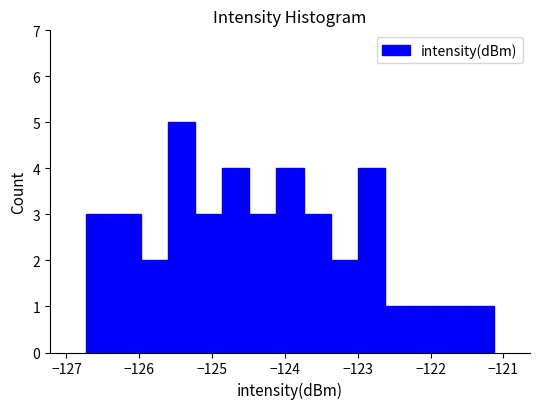

Read against the x-axis, roughly where is the centre of the tallest bar?

-125.4